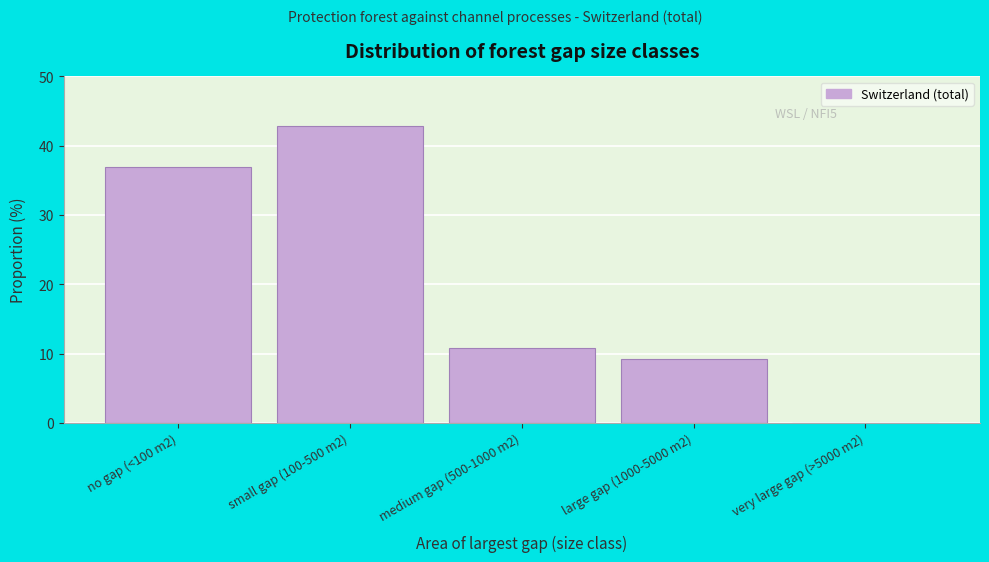

Reading left to right, transcribe all the data shown in this chart.

no gap (<100 m2)=37.0	small gap (100-500 m2)=42.9	medium gap (500-1000 m2)=10.8	large gap (1000-5000 m2)=9.3	very large gap (>5000 m2)=0.0